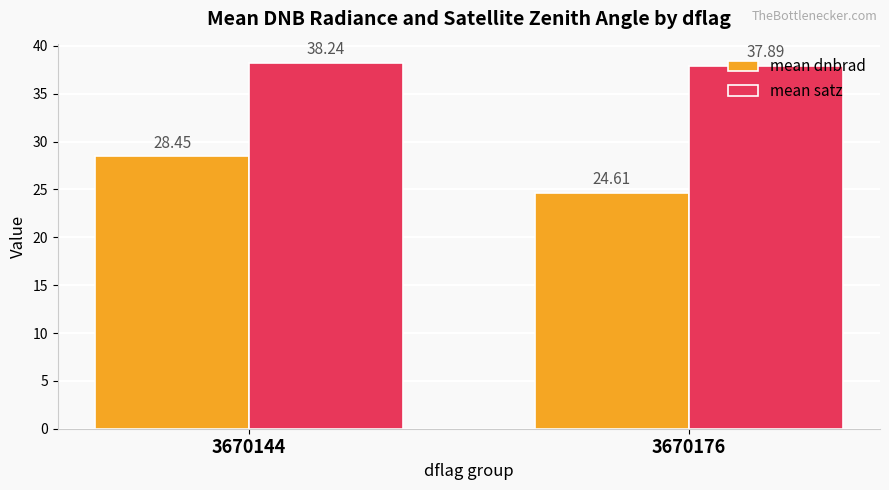

What is the value of the mean dnbrad bar at the 2nd from the left?

24.6